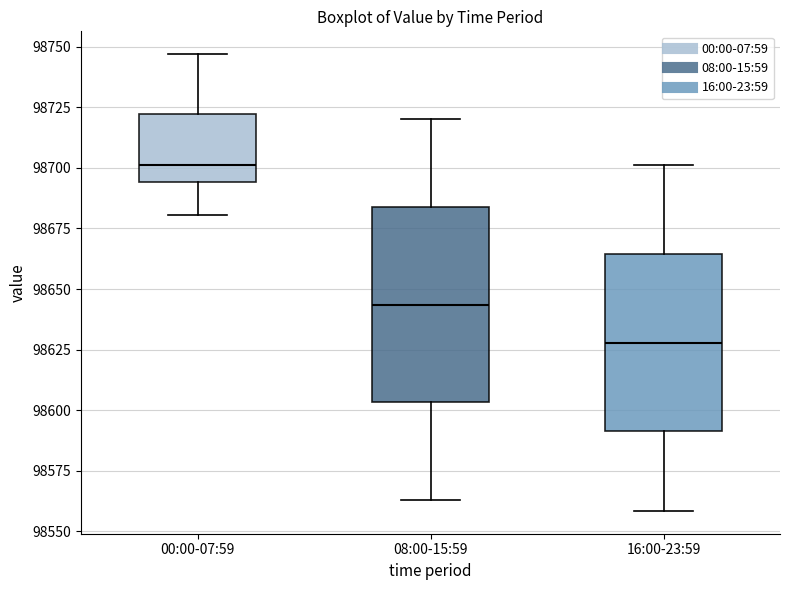

Where does the lower whisker of the box for 16:00-23:59 end on the y-axis? The values are not printed on the chart, so give them approximately, as read against the axis.

98560